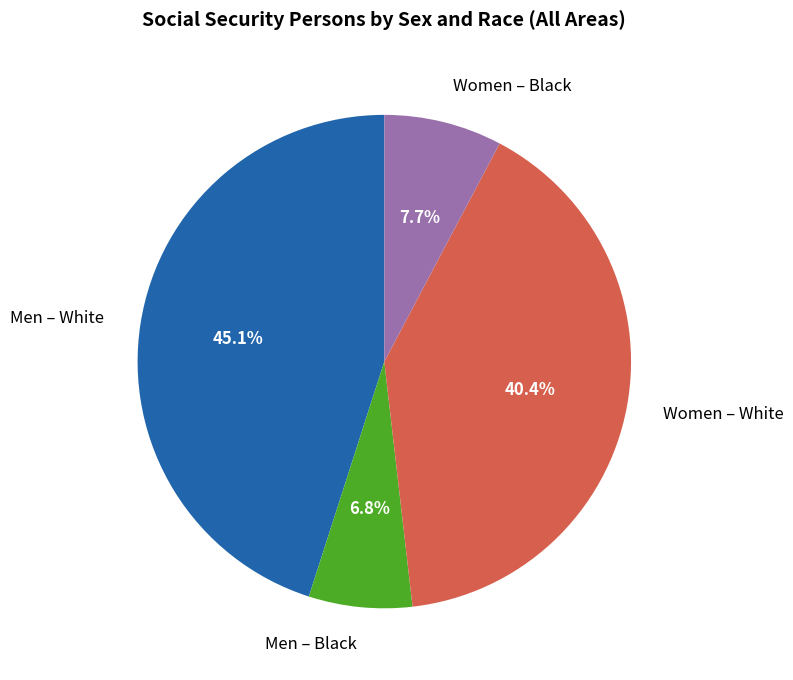

Which slice is the smallest?

Men – Black